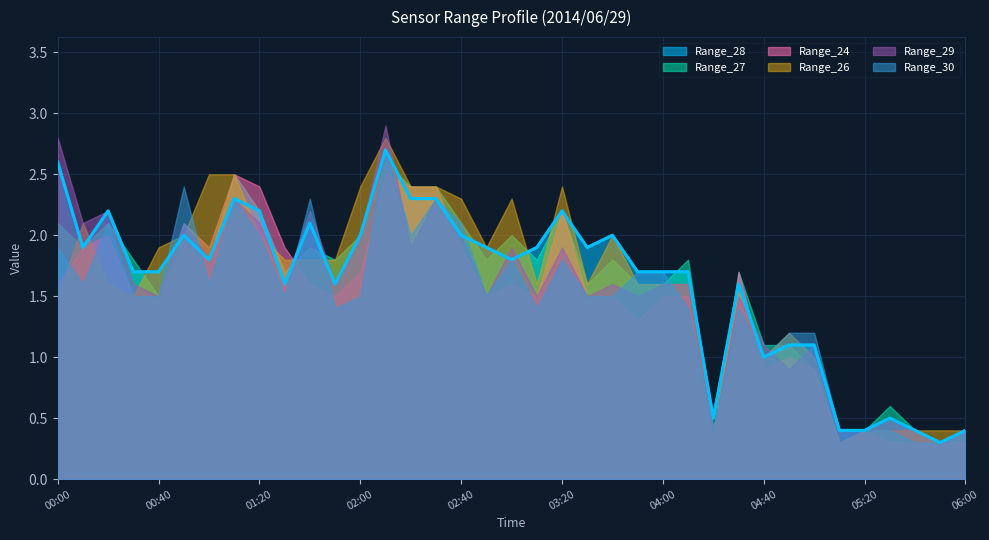

True or false: Range_28 has a value of 1.0 at 04:40.

True